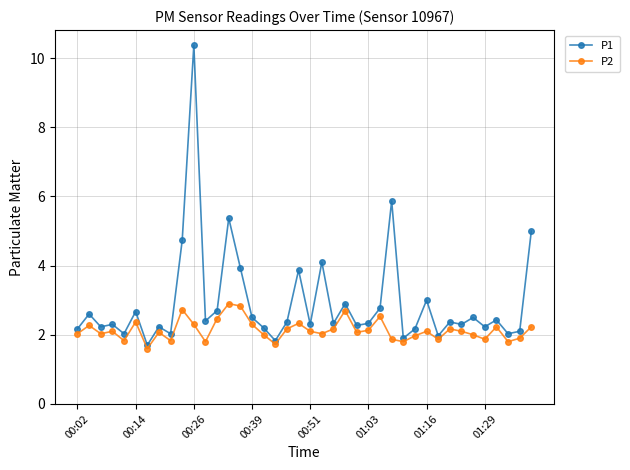

List the series in order of their peak value, lowest first.

P2, P1